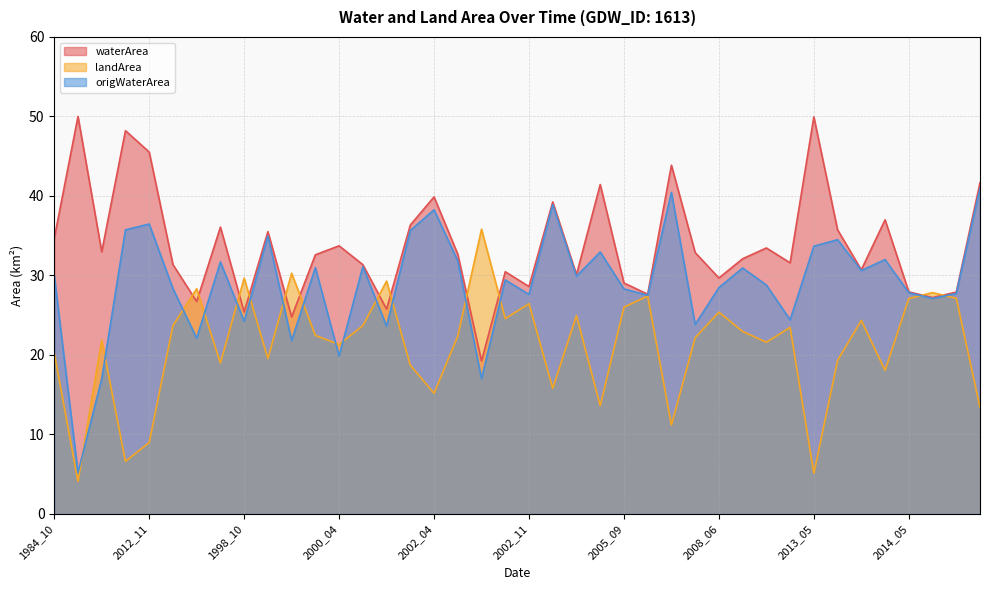

Which category has the lowest value in the waterArea series?

2002_06